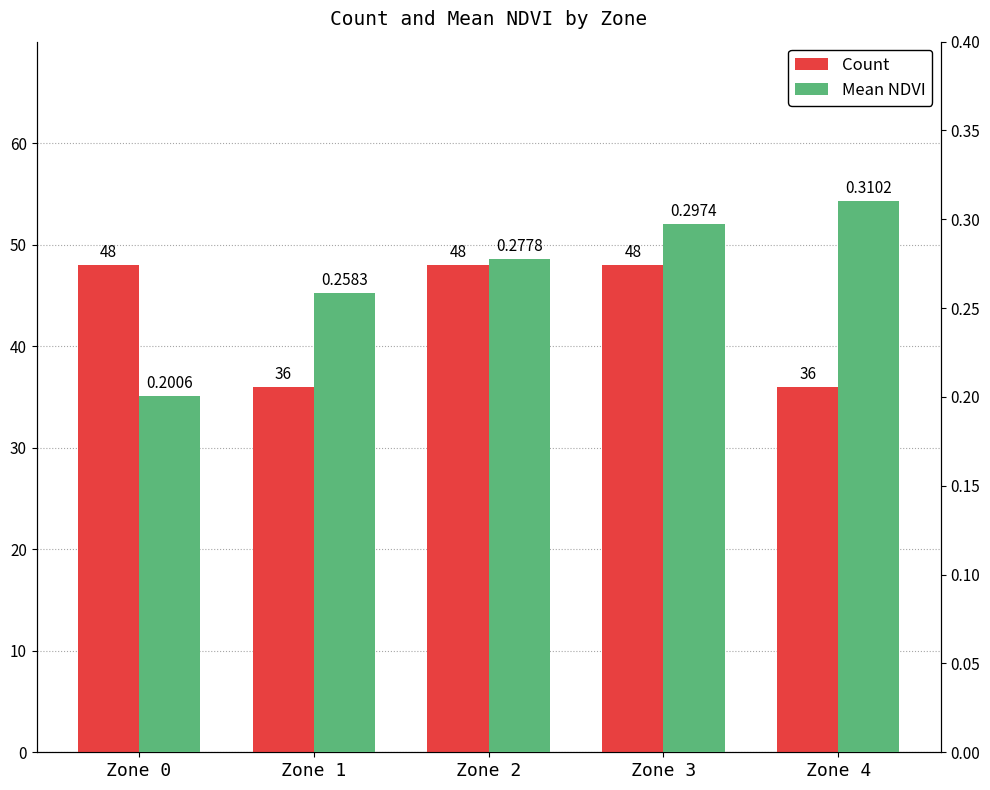

The value of Count at Zone 4 is 36.0. True or false?

True